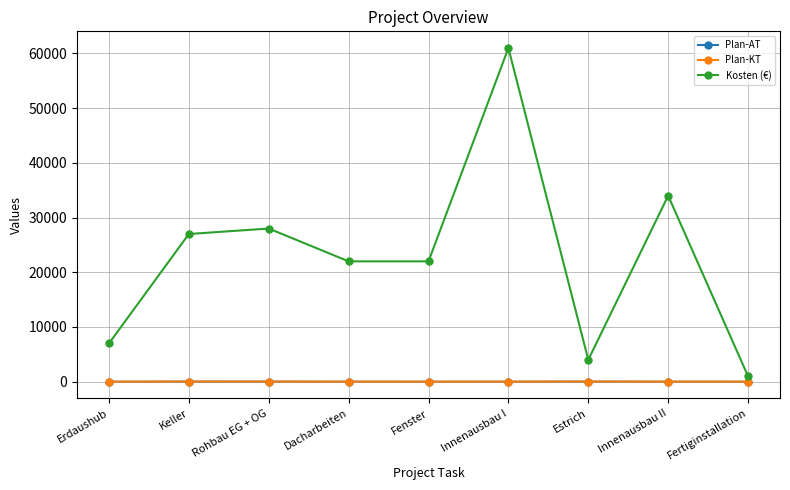

What position from the left is Rohbau EG + OG?

3